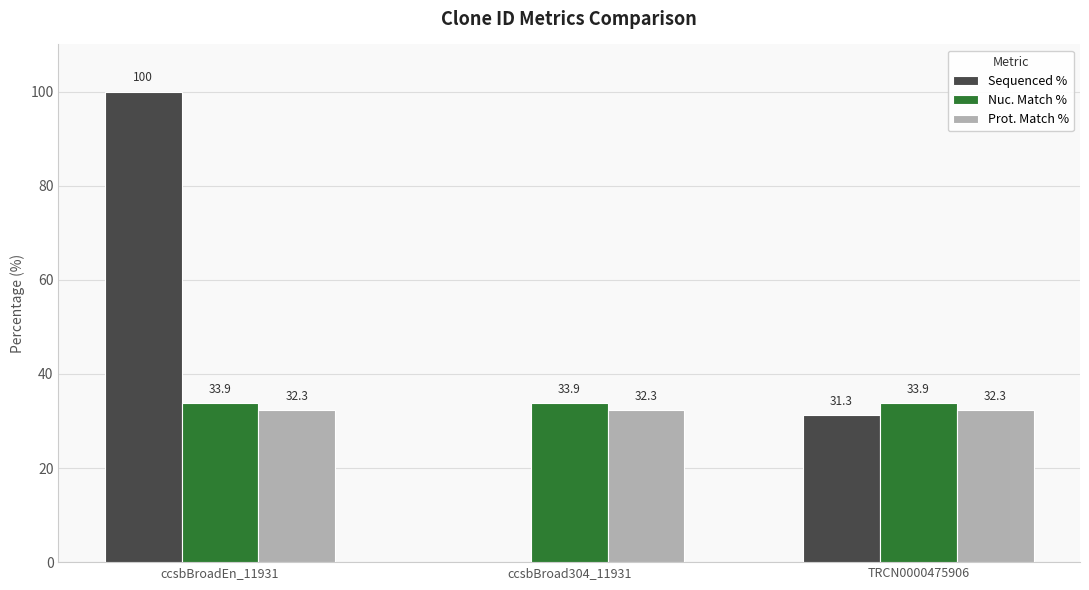

What is the greatest value displayed?

100.0